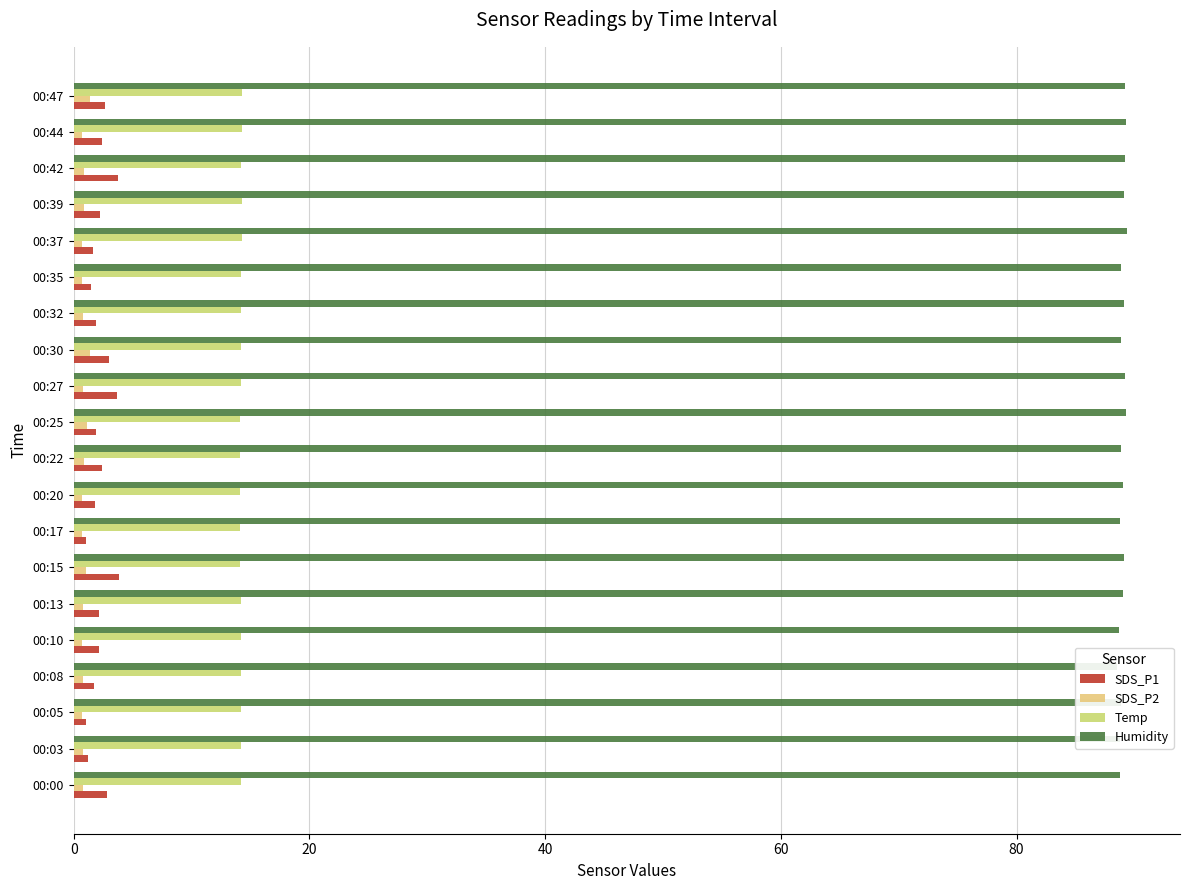

True or false: Temp has a value of 4.1 at 00:32.

False